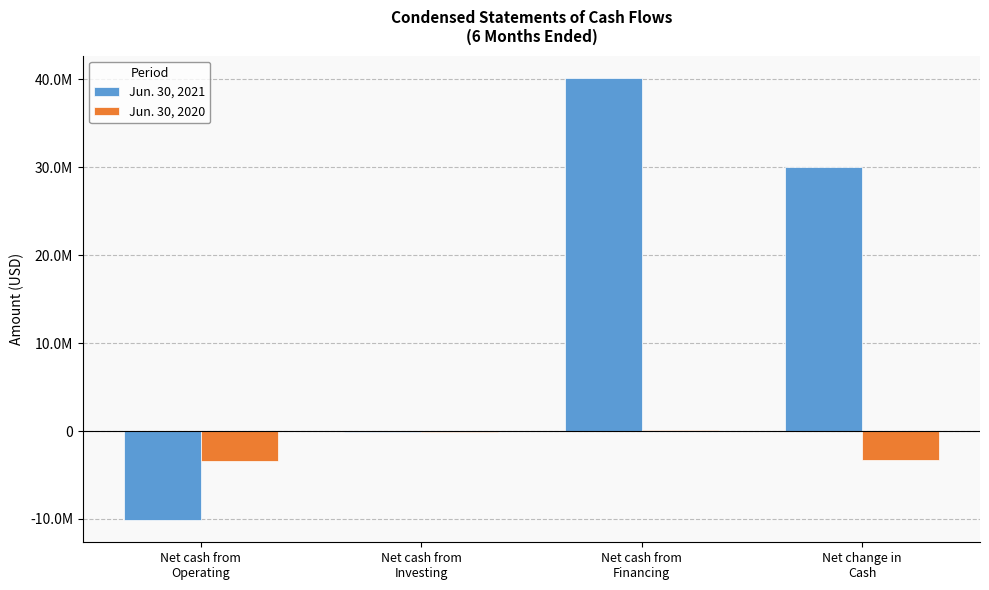

At which category is the sum across all series the highest?

Net cash from
Financing